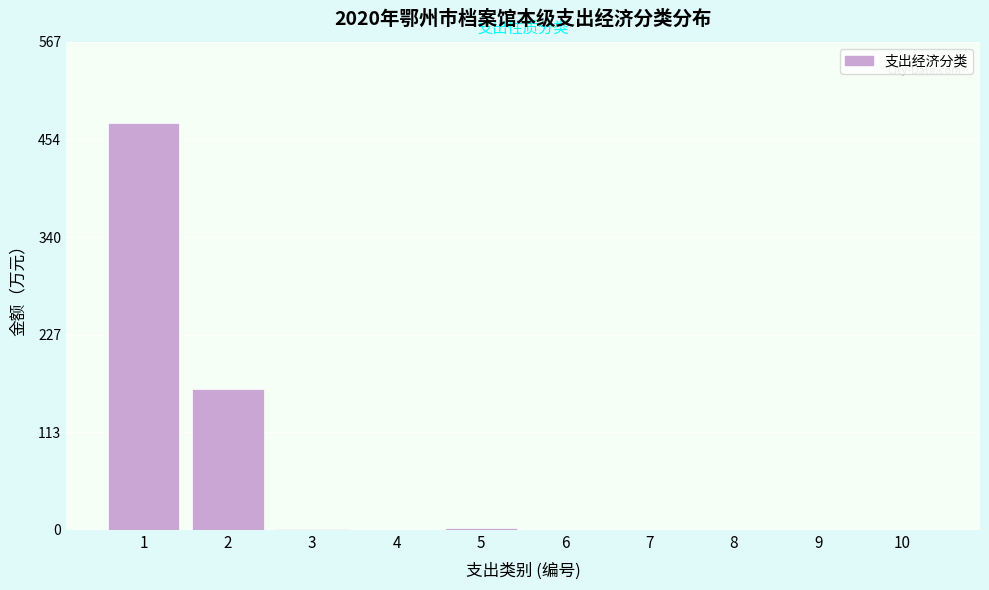

What is the greatest value displayed?

473.0